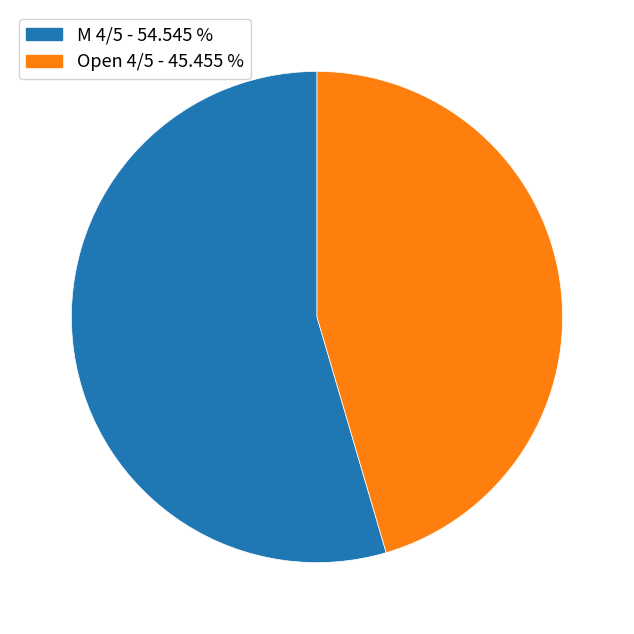

What is the ratio of the value at M 4/5 to the value at Open 4/5?

1.2